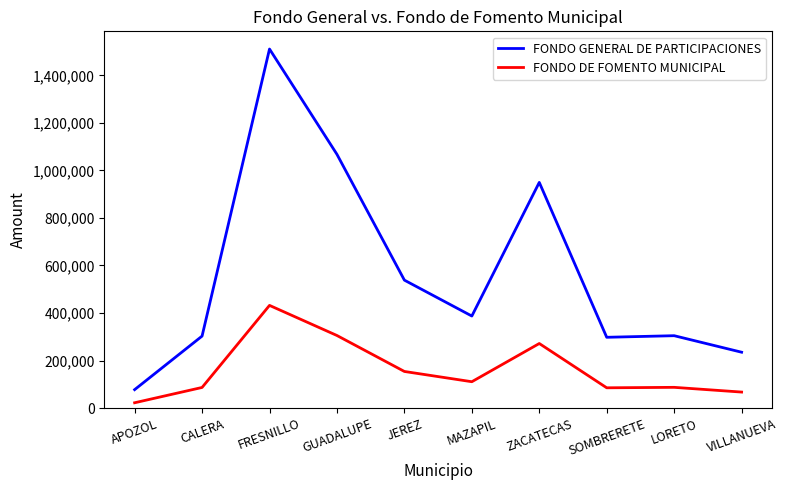

Which category has the lowest value in the FONDO DE FOMENTO MUNICIPAL series?

APOZOL